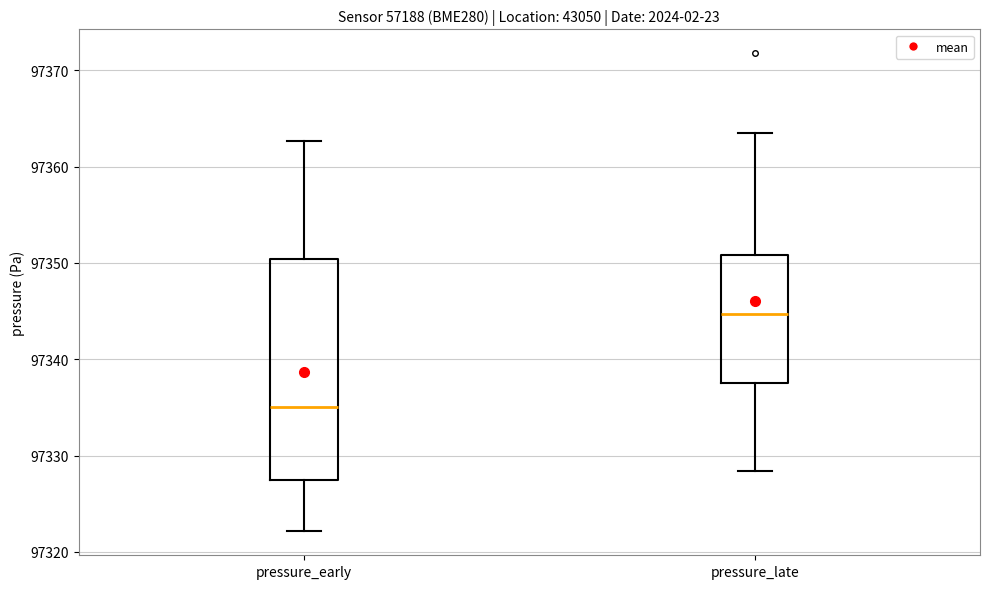

Reading left to right, transcribe this box plot: for each box, give where its median line is, the range the box spans, and where its two whiskers end, as read against the y-axis. The values are not printed on the chart, so give them approximately, as read against the axis.

pressure_early: median 97335, box 97327 to 97350, whiskers 97322 to 97363
pressure_late: median 97345, box 97338 to 97351, whiskers 97328 to 97363